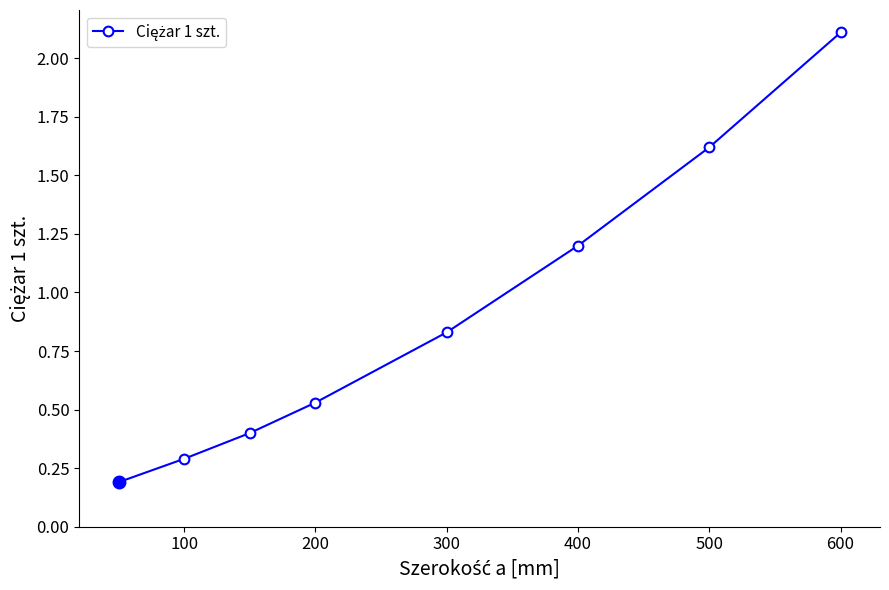

What is the maximum value shown in the chart?

2.1